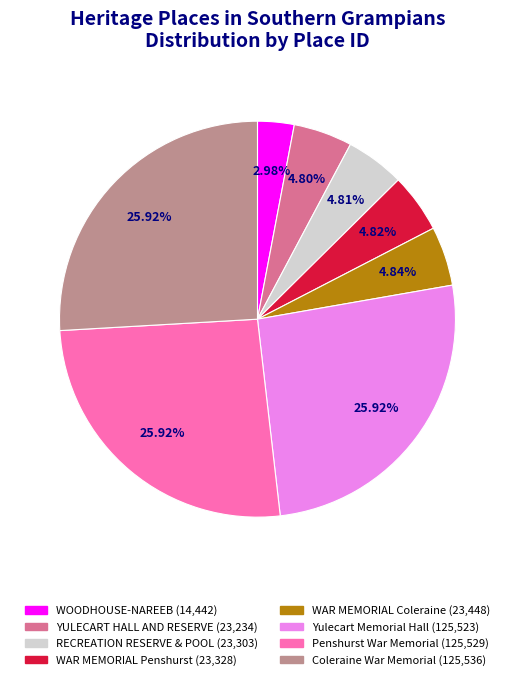

To the nearest percent, what is the difference between the largest and smallest slice percentages?

23%